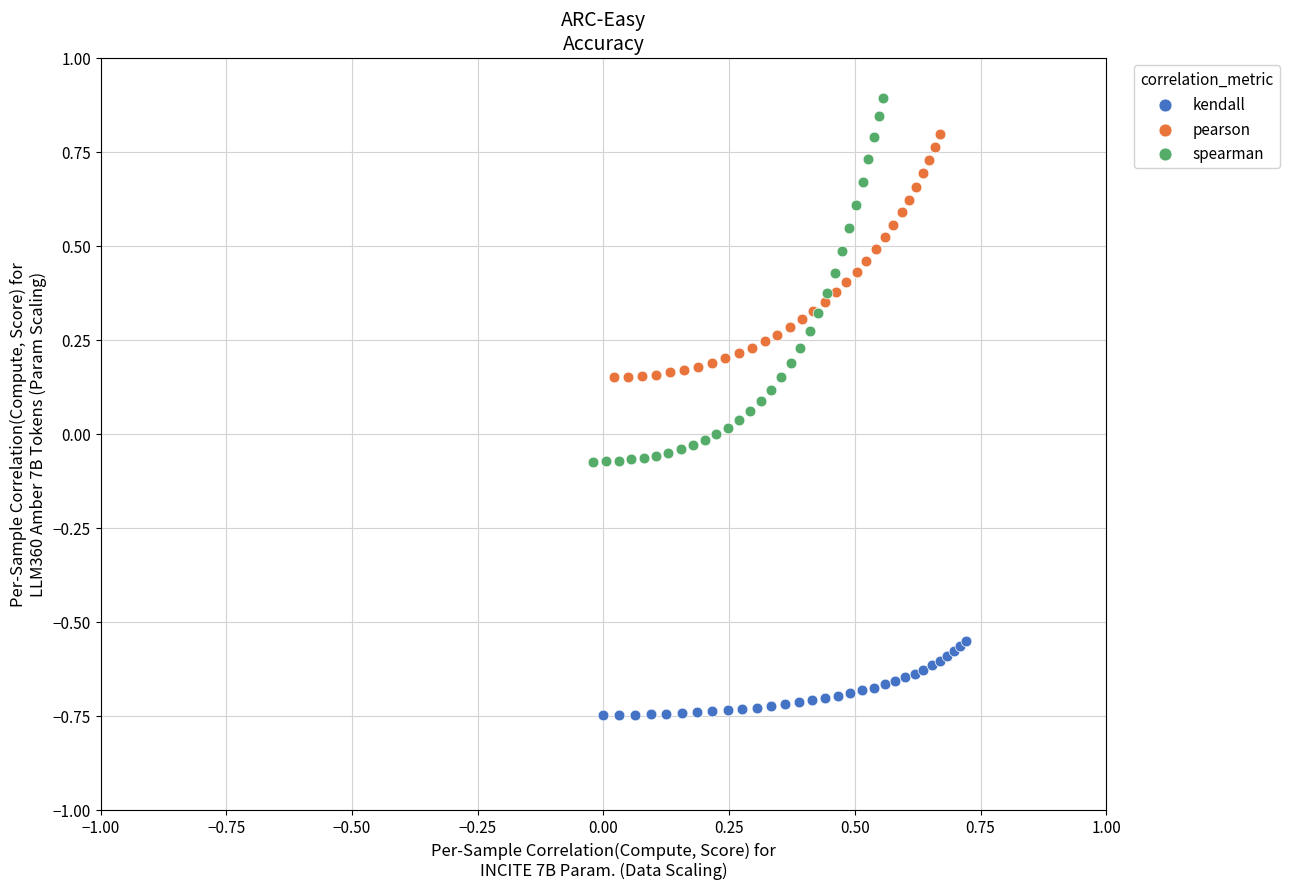

Which series reaches the maximum Y coordinate?

spearman